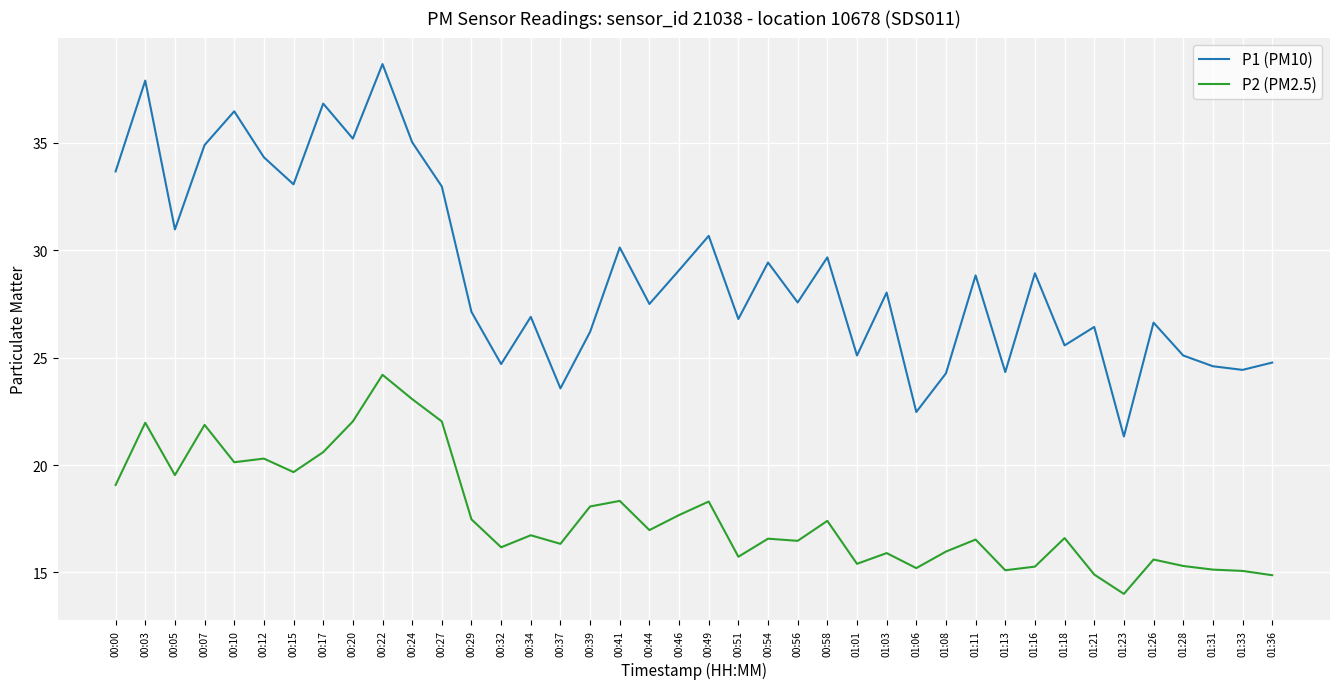

What is the maximum value for P1 (PM10)?

38.7